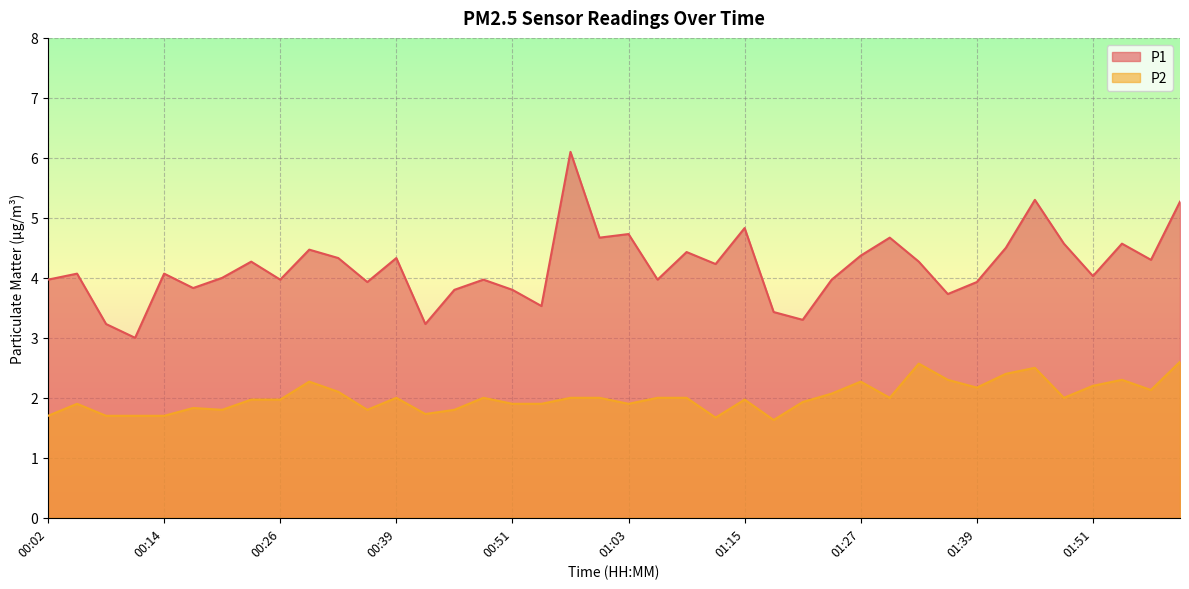

Is it true that P2 equals 2.6 at 02:01?

True